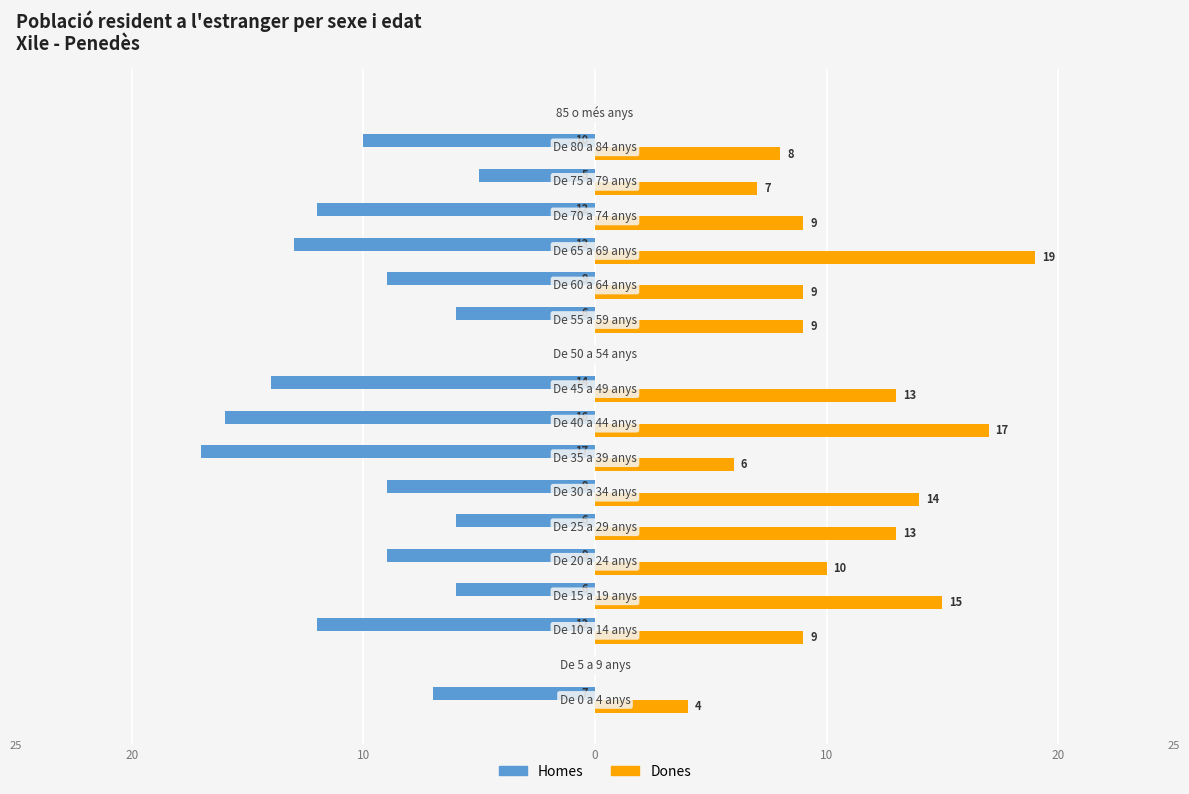

What are all the series names shown in the legend?

Homes, Dones